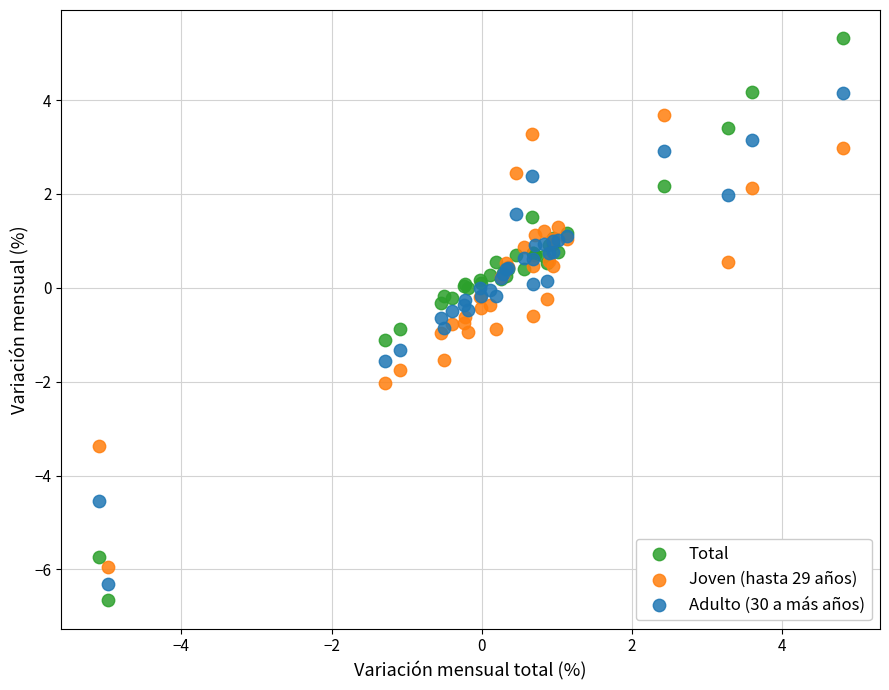

Which series reaches the maximum Y coordinate?

Total